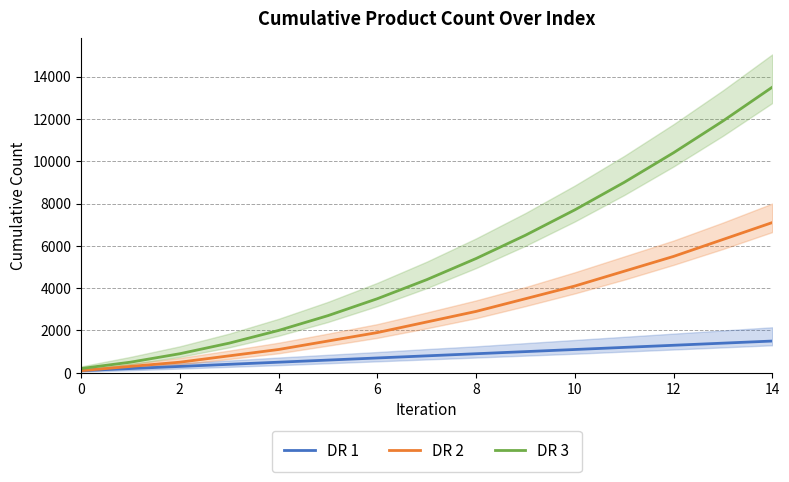

The value of DR 1 at 8 is 900. True or false?

True